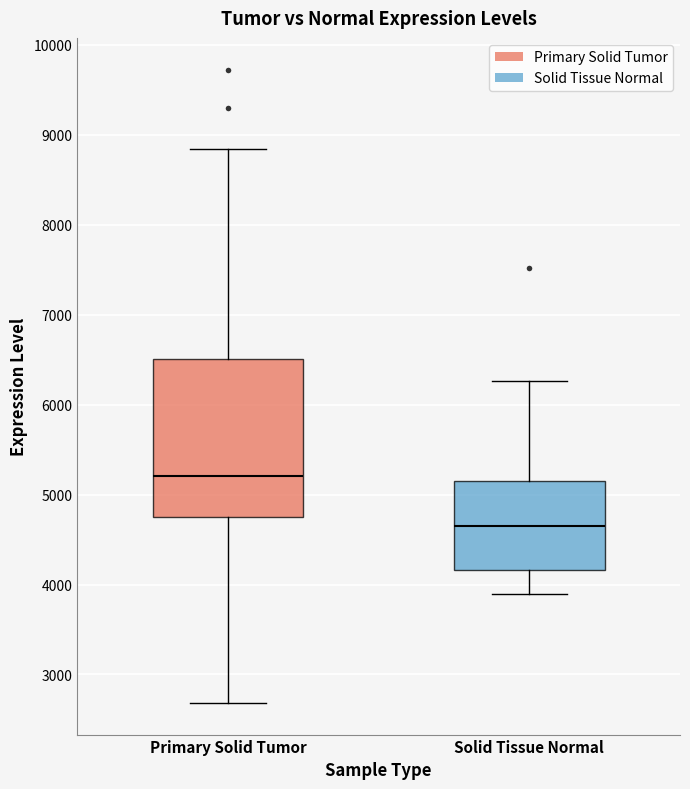

Where is the lower edge of the box for Solid Tissue Normal on the y-axis? The values are not printed on the chart, so give them approximately, as read against the axis.

4200